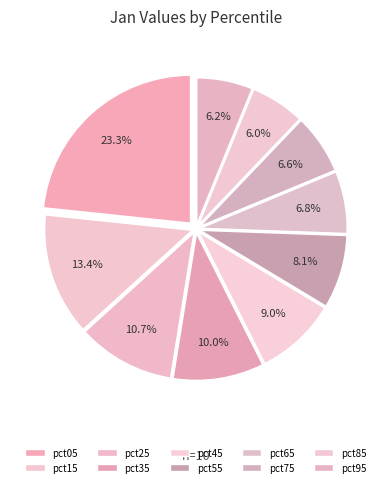

To the nearest percent, what percentage of the pie is pct45?

9%